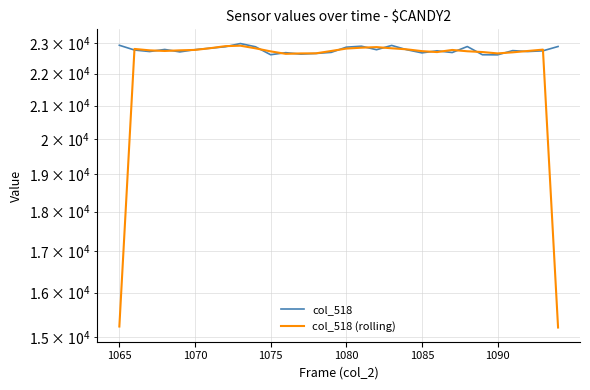

What is the value of the col_518 point at the 25th from the left?

22611.0